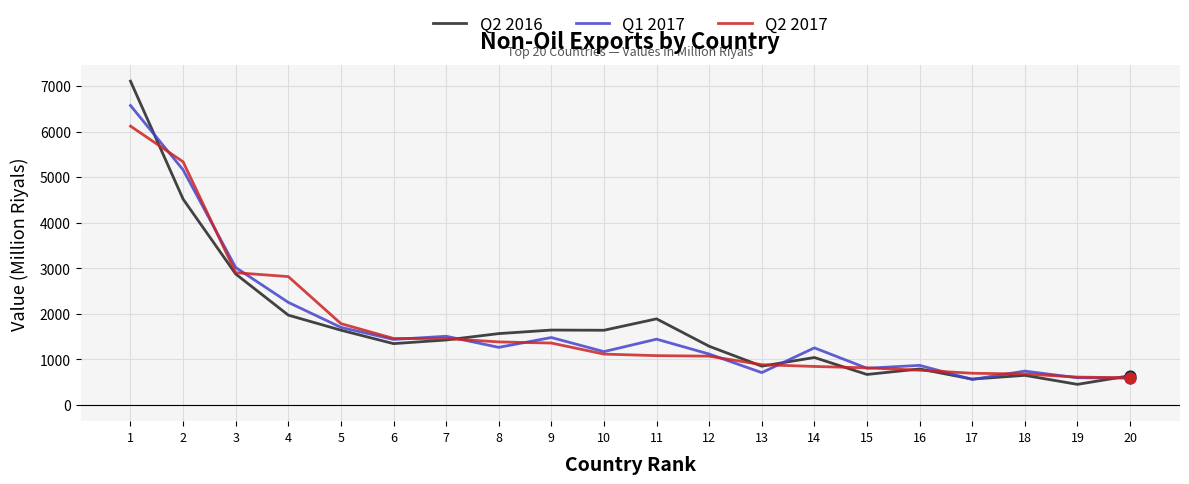

Which series has the widest spread of values?

Q2 2016